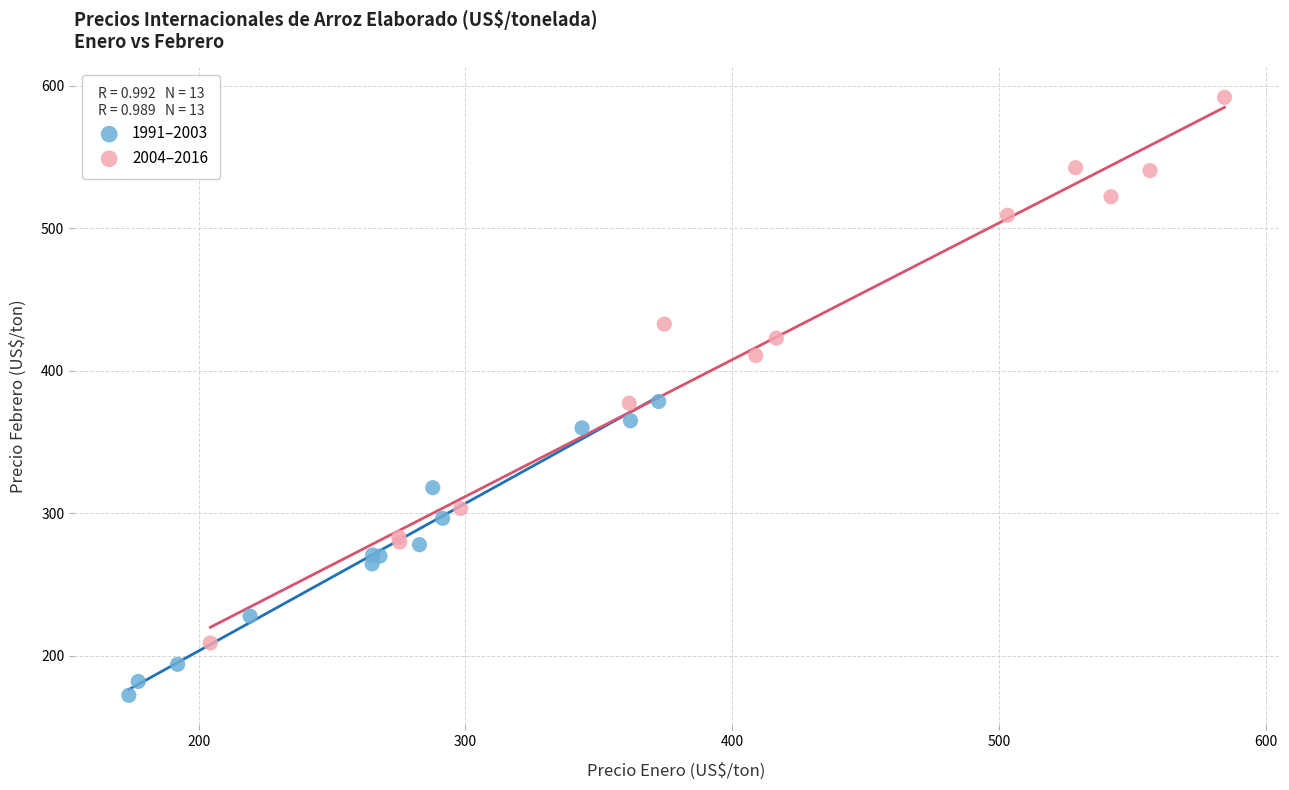

Which series reaches the maximum Y coordinate?

2004–2016